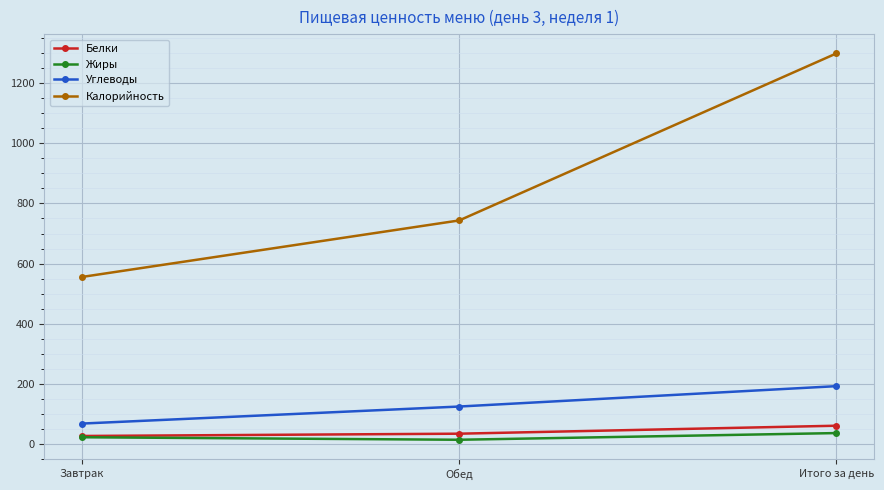

Reading left to right, list all the values displayed in this chart.

Белки: Завтрак=26.5	Обед=34.1	Итого за день=60.6
Жиры: Завтрак=22.2	Обед=13.9	Итого за день=36.2
Углеводы: Завтрак=67.8	Обед=124.5	Итого за день=192.3
Калорийность: Завтрак=555.6	Обед=743.6	Итого за день=1299.1